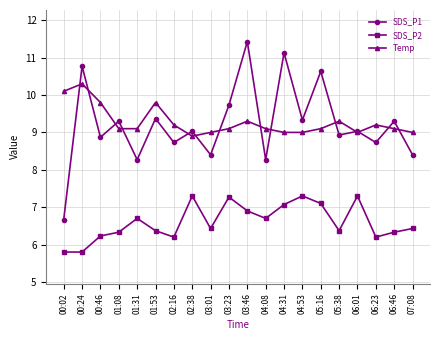

What is the label of the 15th point from the left?

05:16